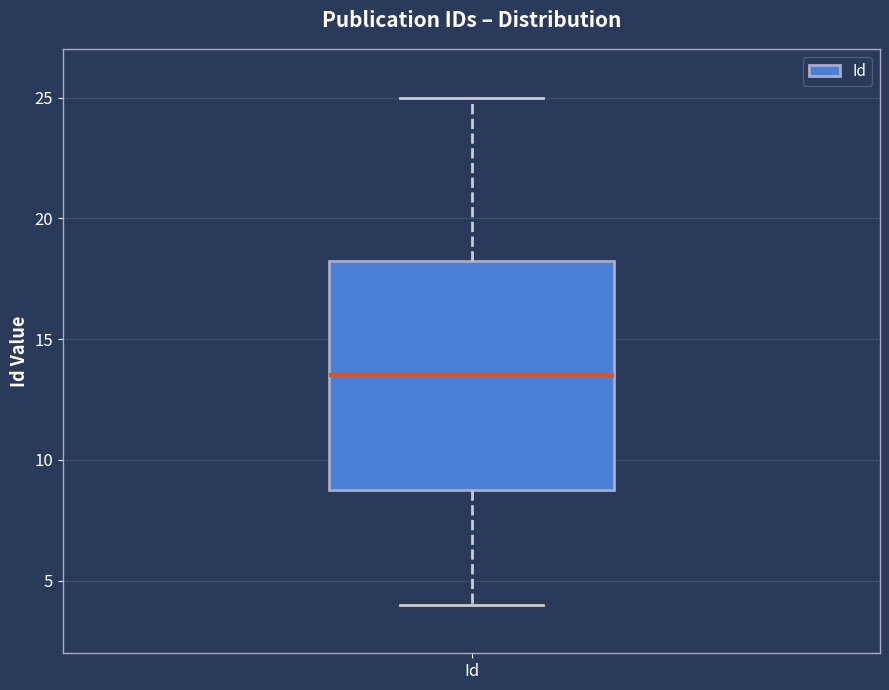

Where is the lower edge of the box for Id on the y-axis? The values are not printed on the chart, so give them approximately, as read against the axis.

9.0